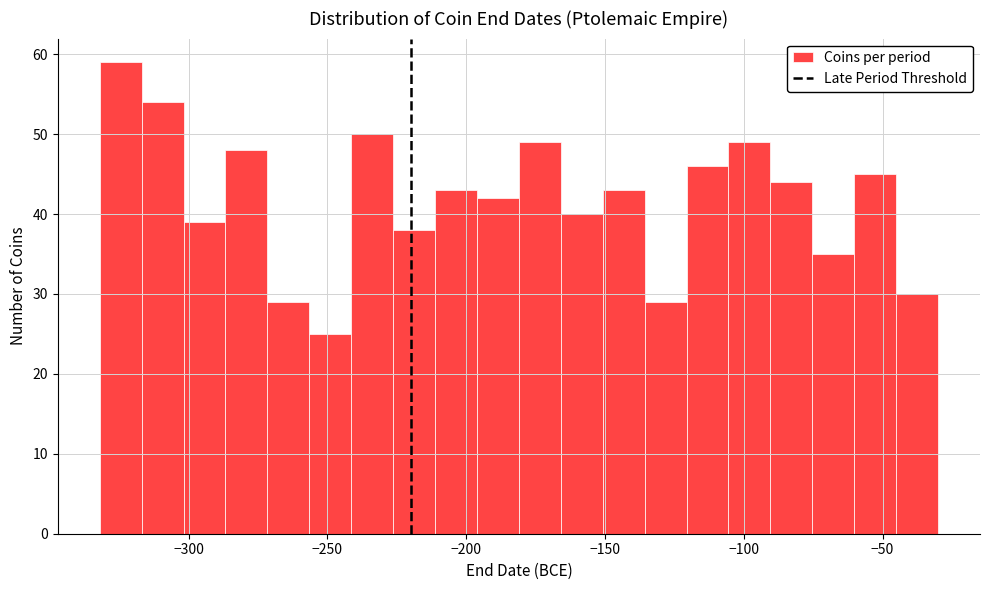

Around what value on the x-axis is the tallest bar? Give the approximate position of its centre, as read against the axis.

-325